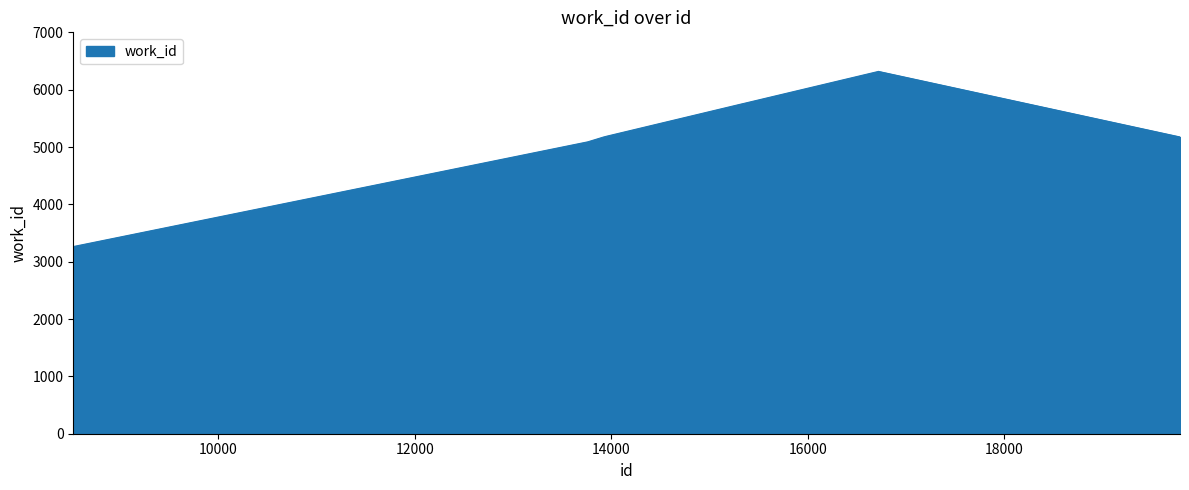

What is the maximum value shown in the chart?

6319